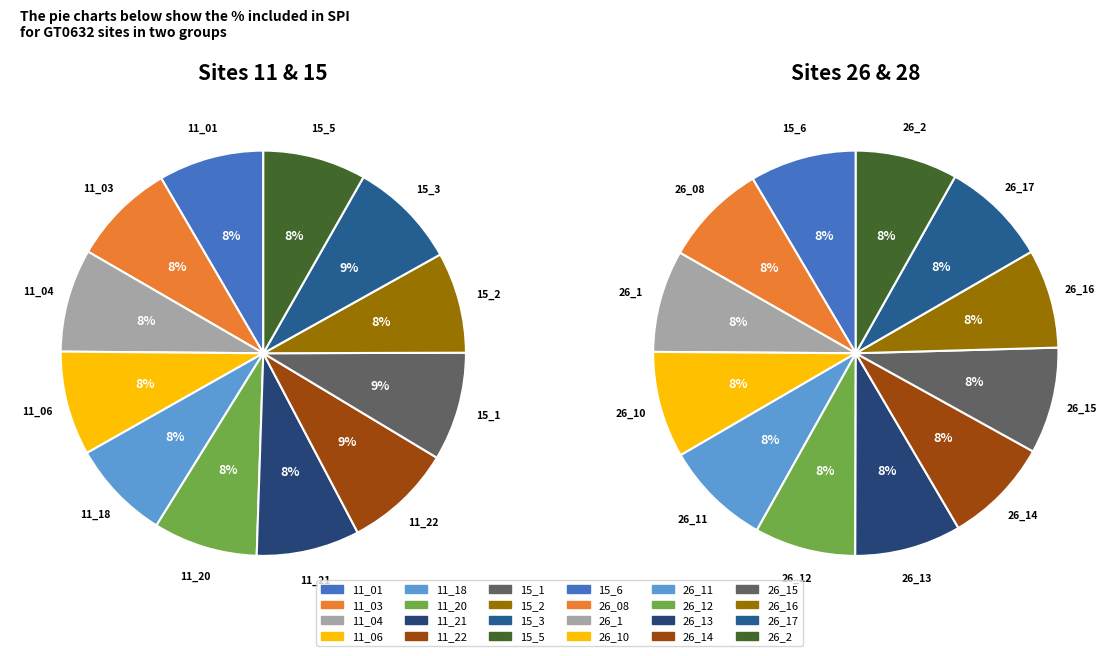

The 11_18 slice represents 18% of the pie. True or false?

False